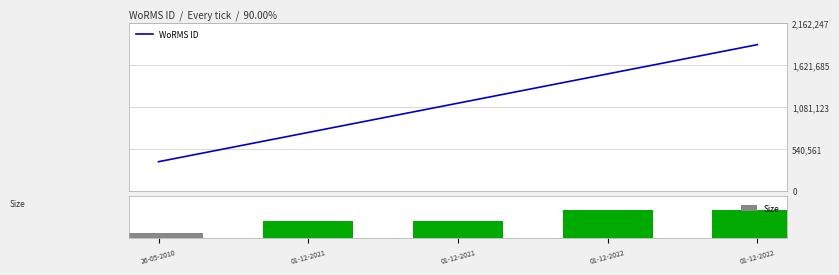

Which series changed the most between 26-05-2010 and 01-12-2022?

WoRMS ID